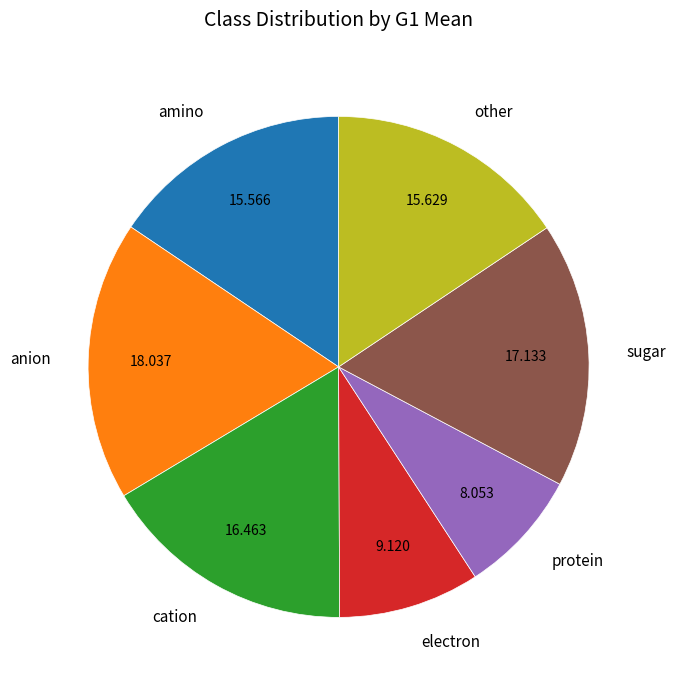

Between protein and electron, which is larger?

electron